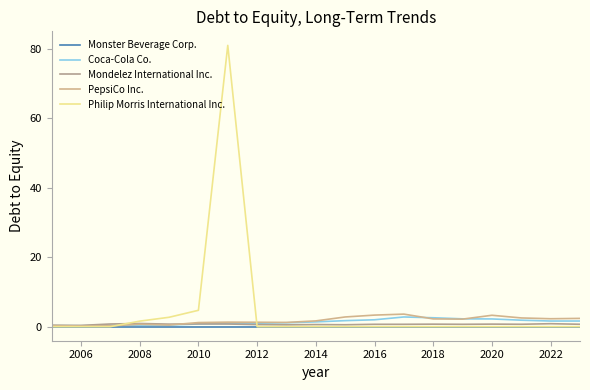

Does the chart display data point markers on the line(s)?

No